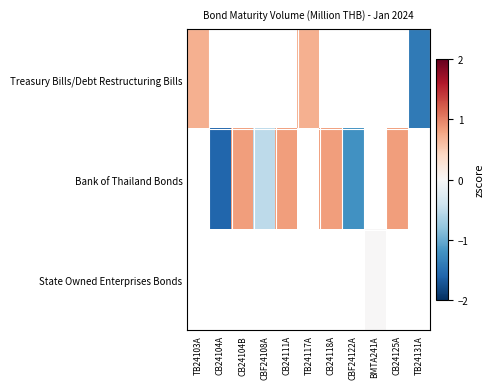

What value does the Bank of Thailand Bonds series have at CB24104B?

0.8